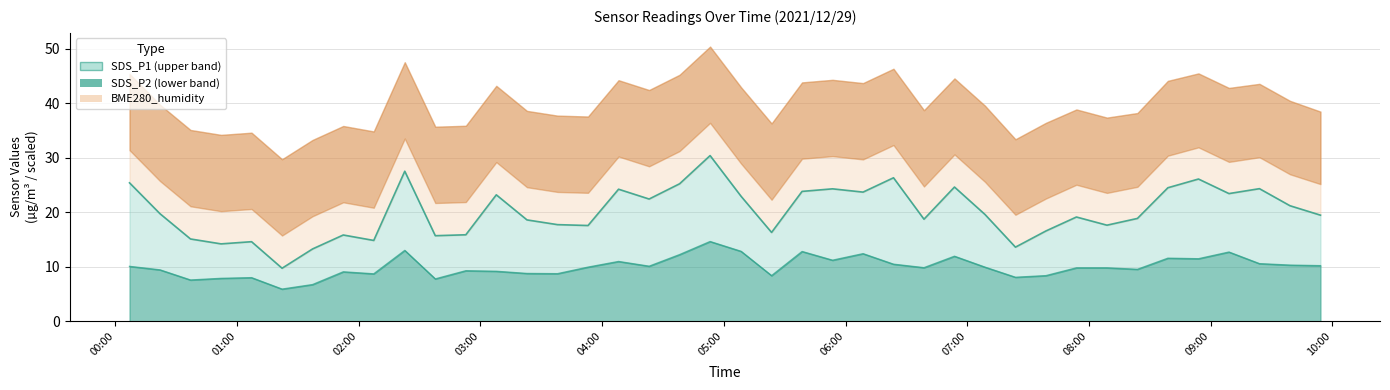

What is the difference between the SDS_P1 values at 2021/12/29 00:21:59 and 2021/12/29 05:08:30?

3.2